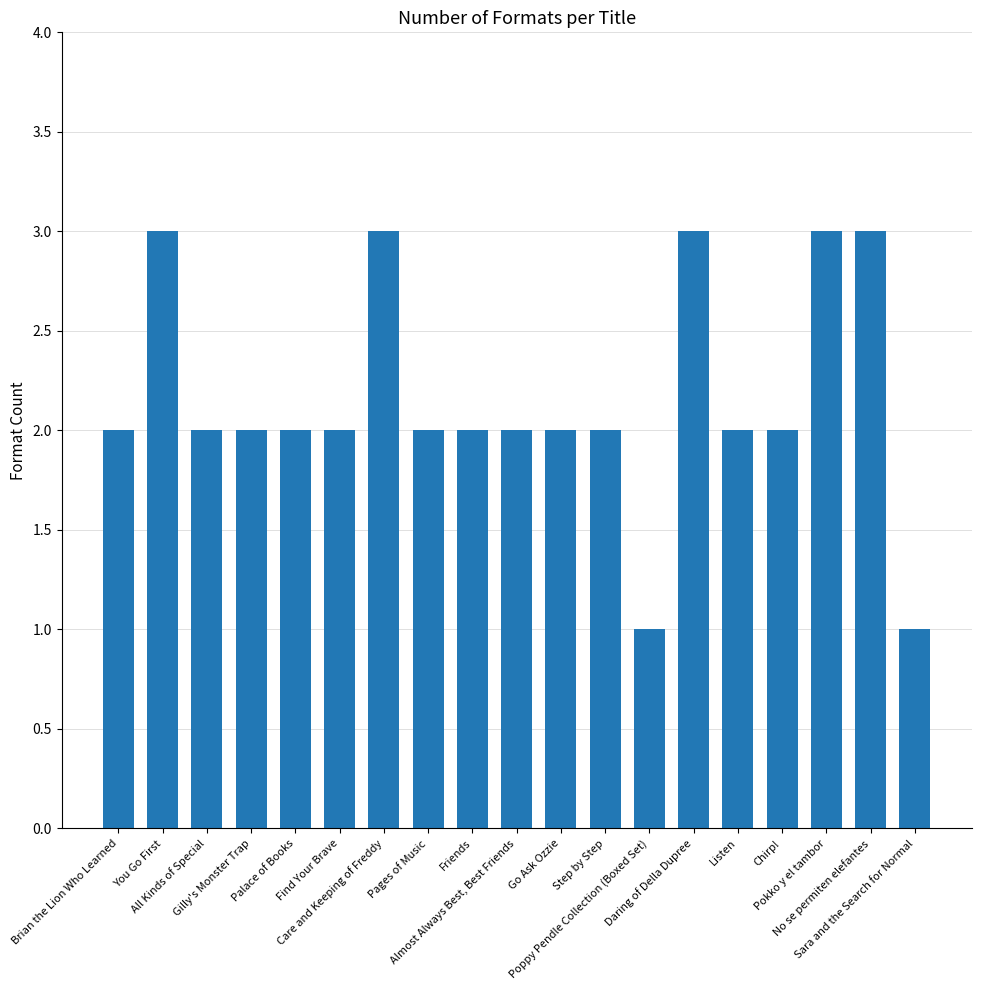

What is the maximum value shown in the chart?

3